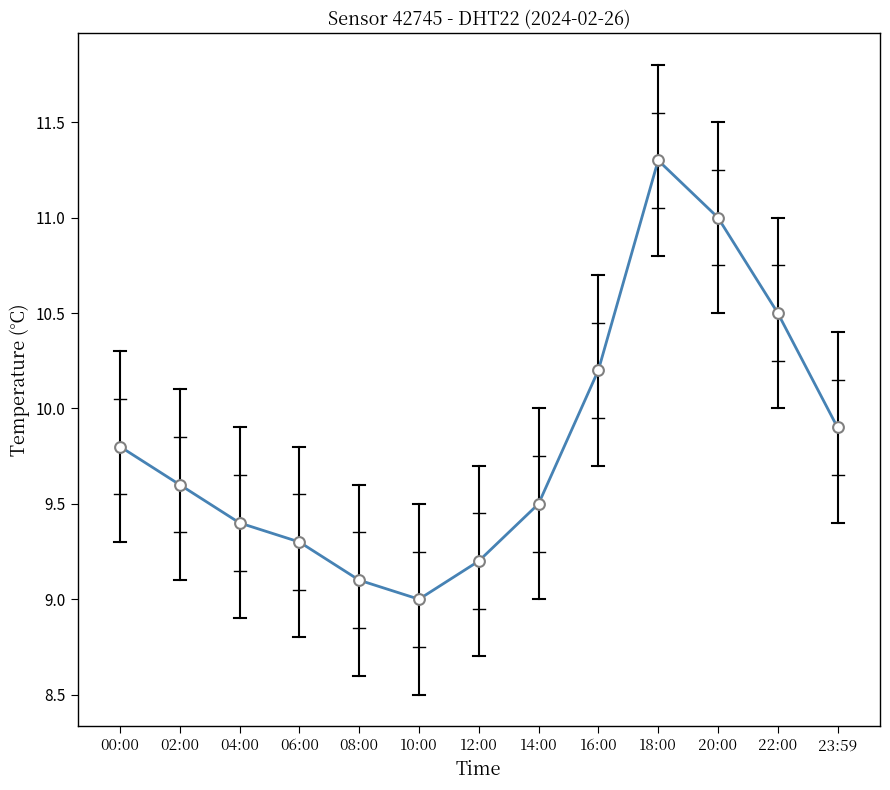

What is the change in value from 14:00 to 22:00?

+1.0